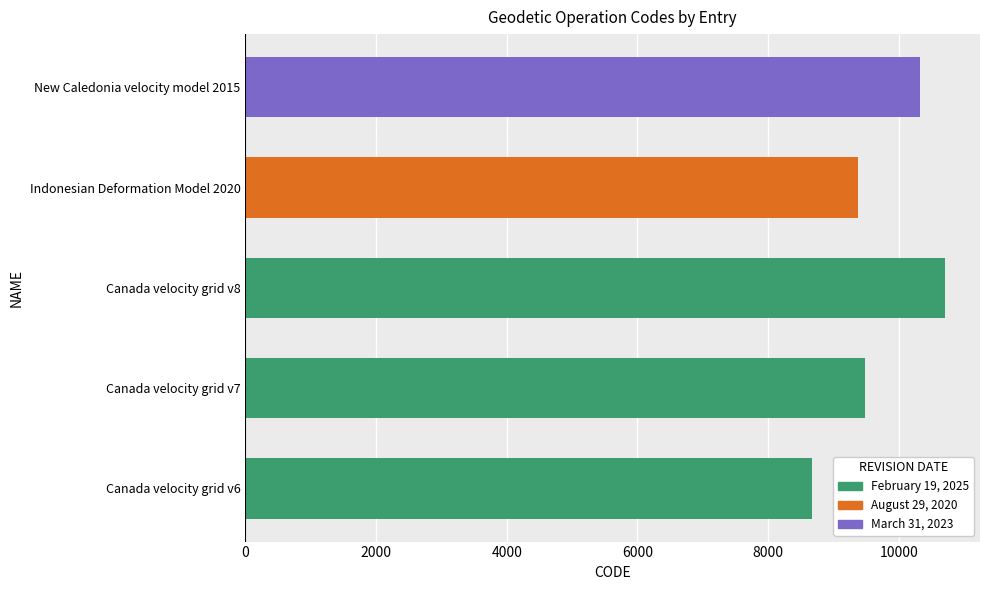

Are the bars horizontal?

Yes